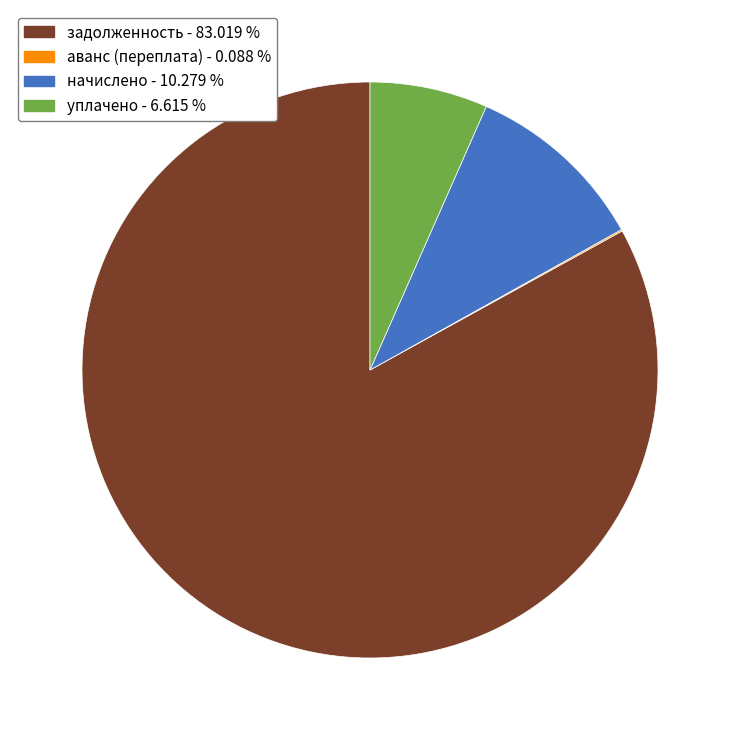

Does any single category account for the majority?

Yes